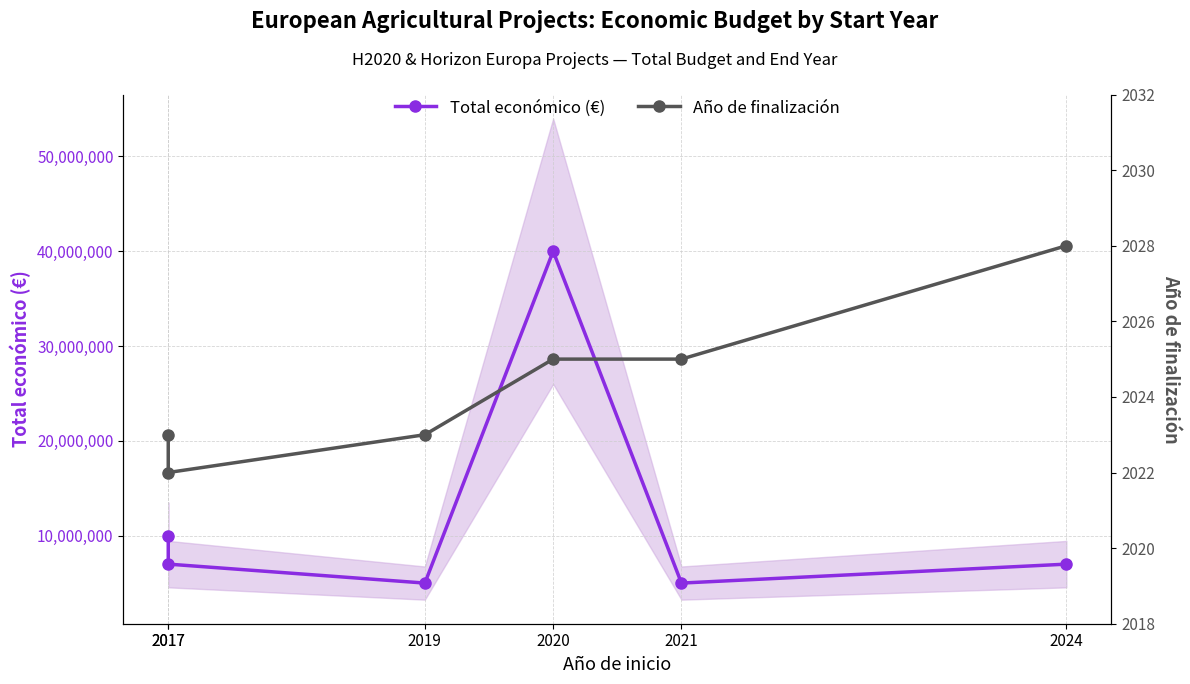

True or false: Año de finalización and Total económico (€) cross at least once.

False